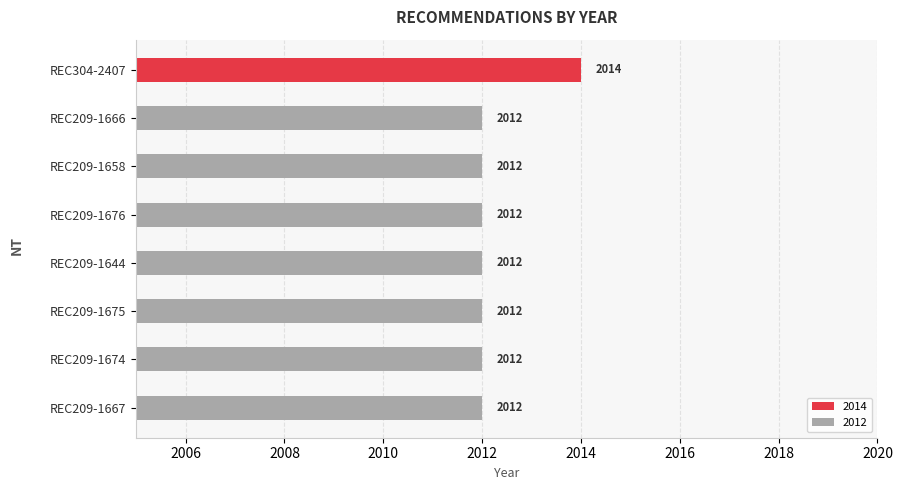

Approximately how many times larger is the value at REC209-1644 compared to REC209-1675?

1.0